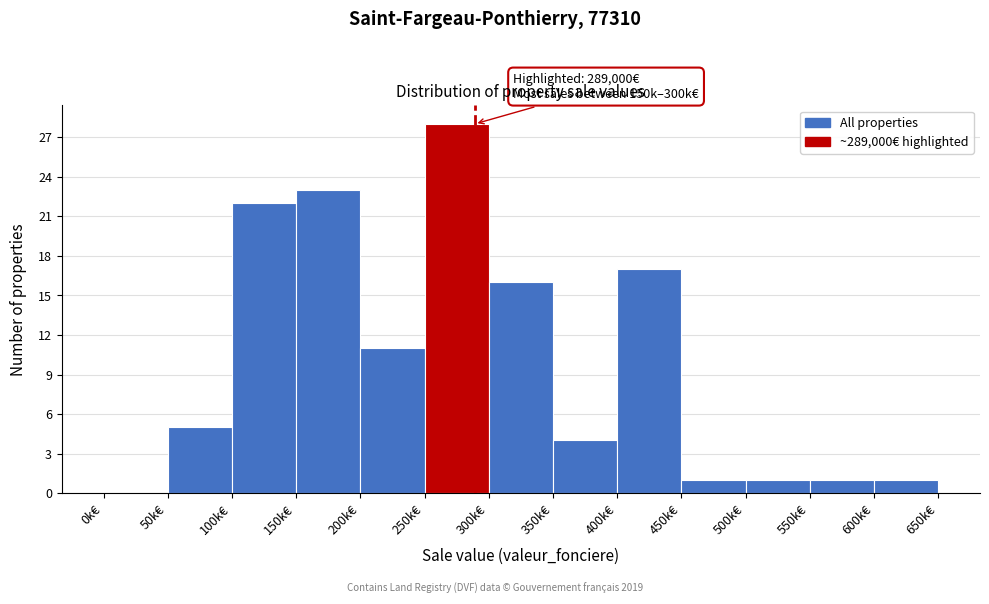

Reading left to right, transcribe all the data shown in this chart.

0k€=0	50k€=5	100k€=22	150k€=23	200k€=11	250k€=28	300k€=16	350k€=4	400k€=17	450k€=1	500k€=1	550k€=1	600k€=1